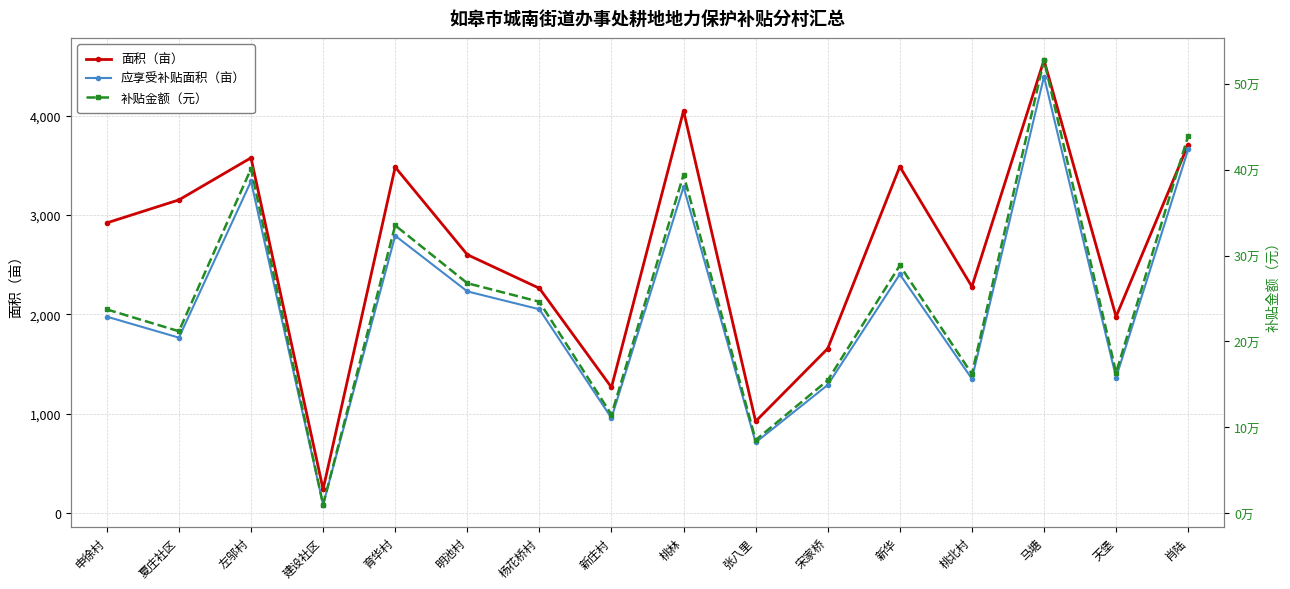

What is the sum of all 补贴金额（元） values?

4039596.0